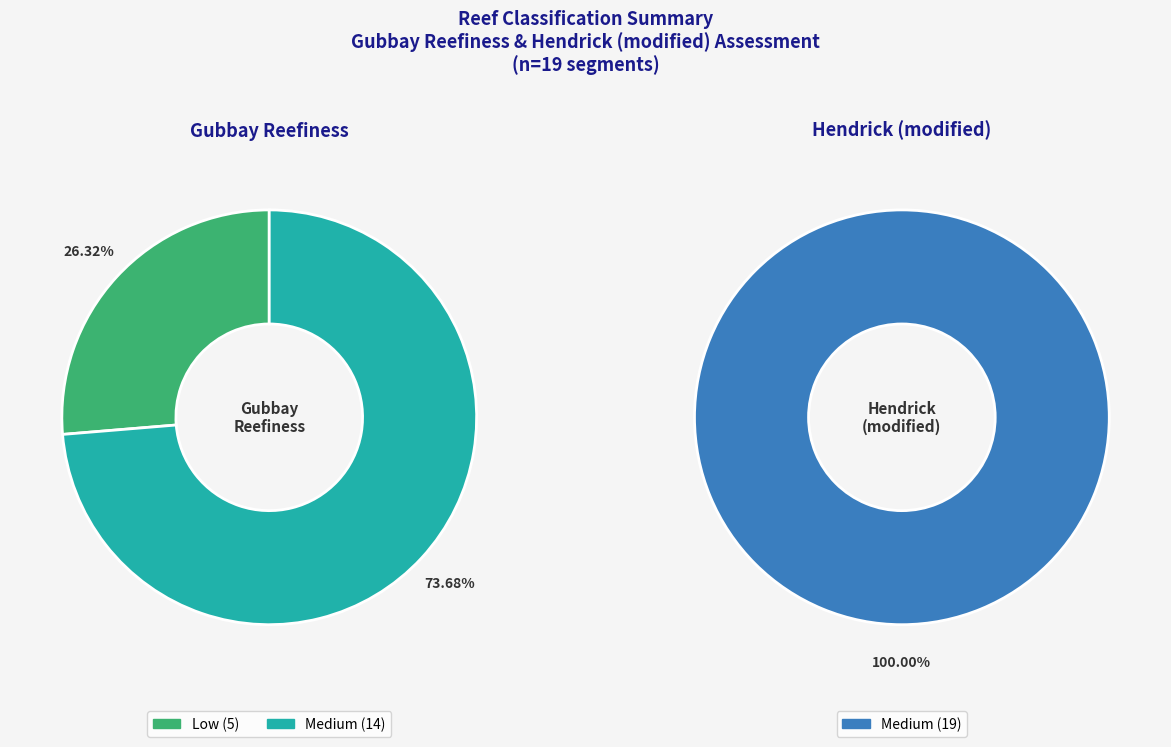

Do 0 and 1 together represent more than half of the pie?

No